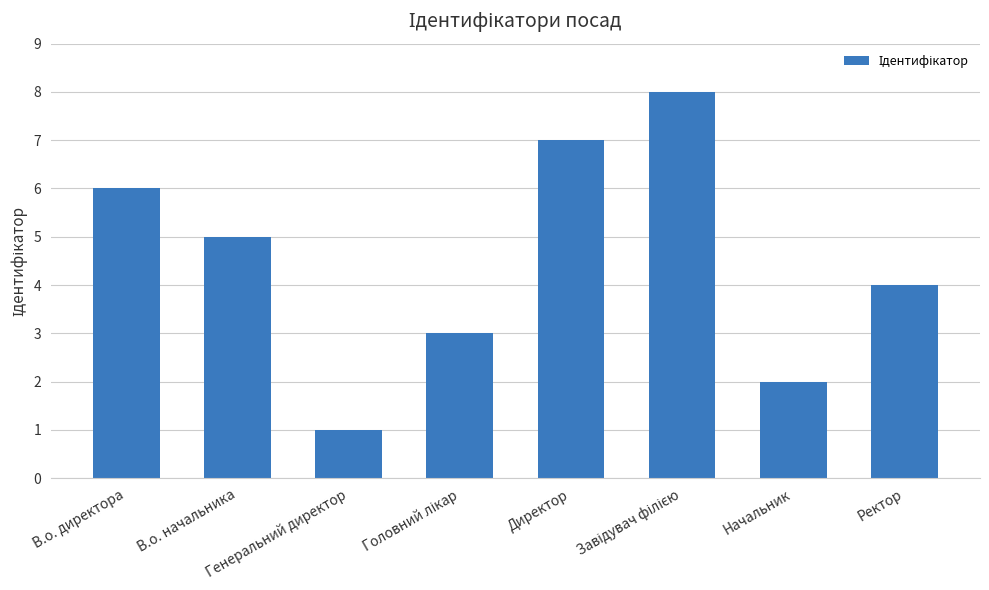

The value at Генеральний директор is 1. True or false?

True